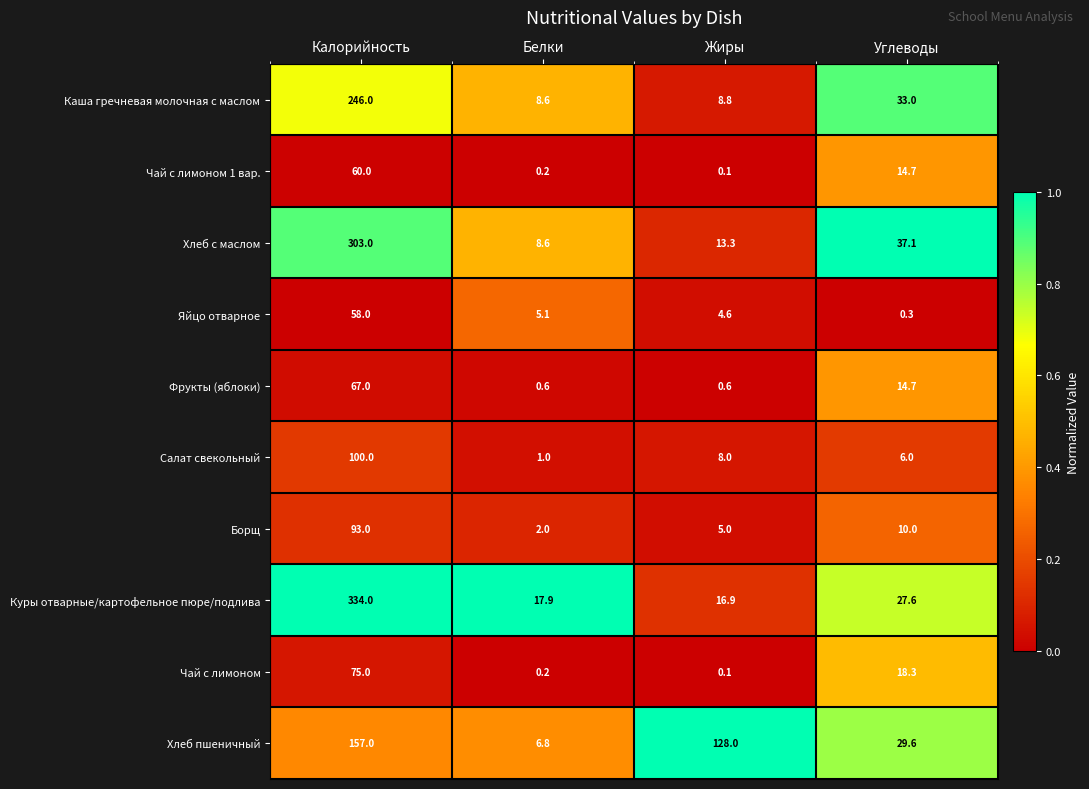

What is the lowest value of the Фрукты (яблоки) series?

0.6